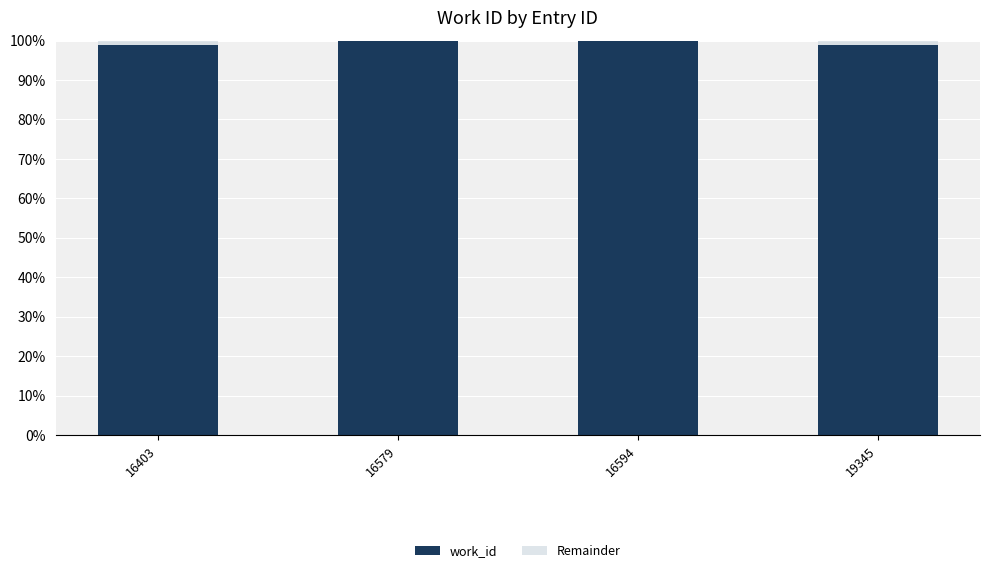

What is the maximum value for work_id?

100.0